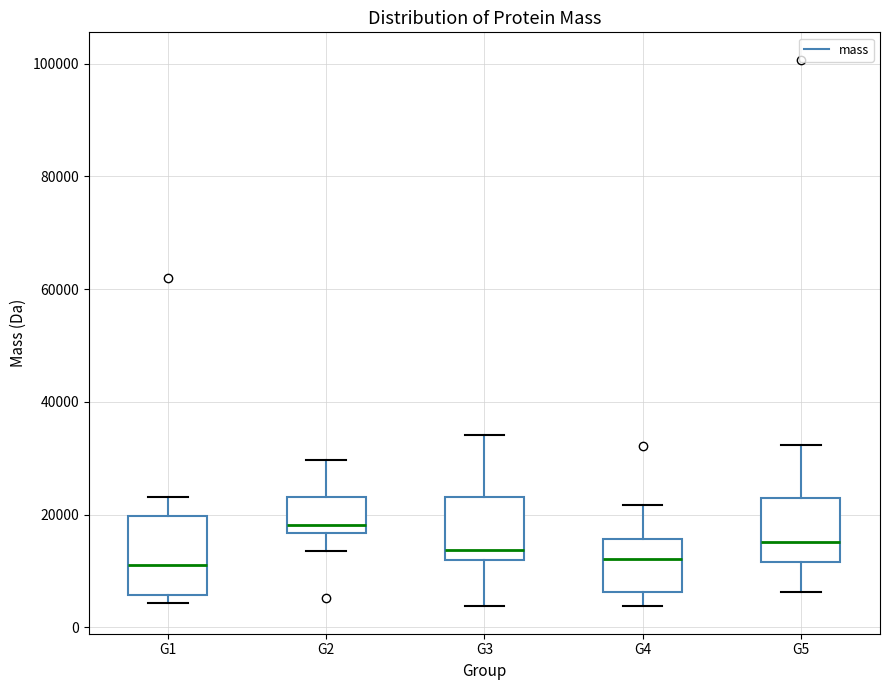

Reading left to right, read every box against the y-axis: the position of its median line, the range the box covers, and the ends of its whiskers. The values are not printed on the chart, so give them approximately, as read against the axis.

G1: median 12000, box 6000 to 20000, whiskers 4000 to 24000
G2: median 18000, box 16000 to 24000, whiskers 14000 to 30000
G3: median 14000, box 12000 to 24000, whiskers 4000 to 34000
G4: median 12000, box 6000 to 16000, whiskers 4000 to 22000
G5: median 16000, box 12000 to 22000, whiskers 6000 to 32000